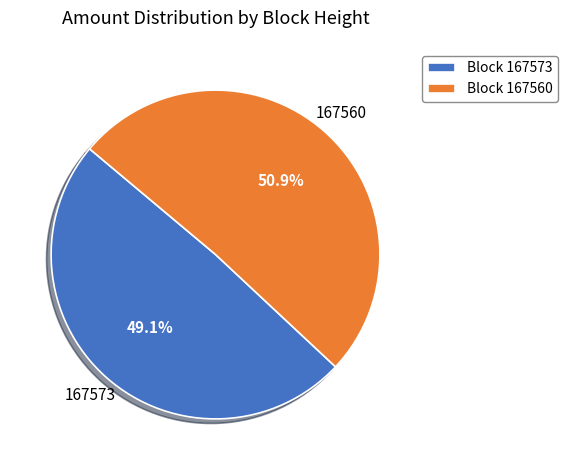

Is there a majority slice in this chart?

Yes